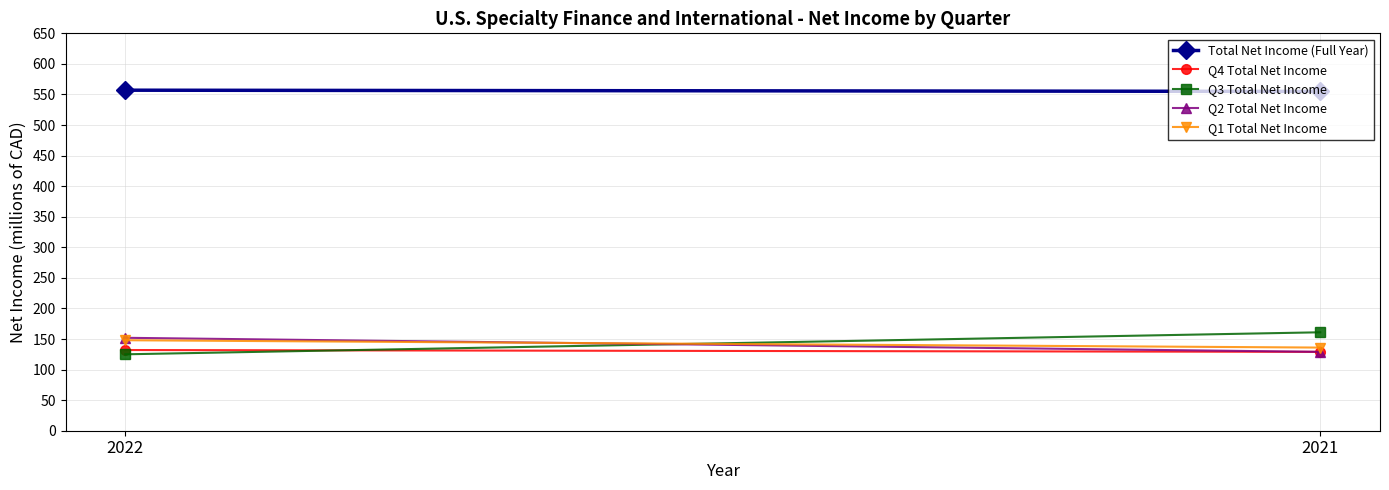

What is the value of the Q1 Total Net Income point at the 2nd from the left?

136